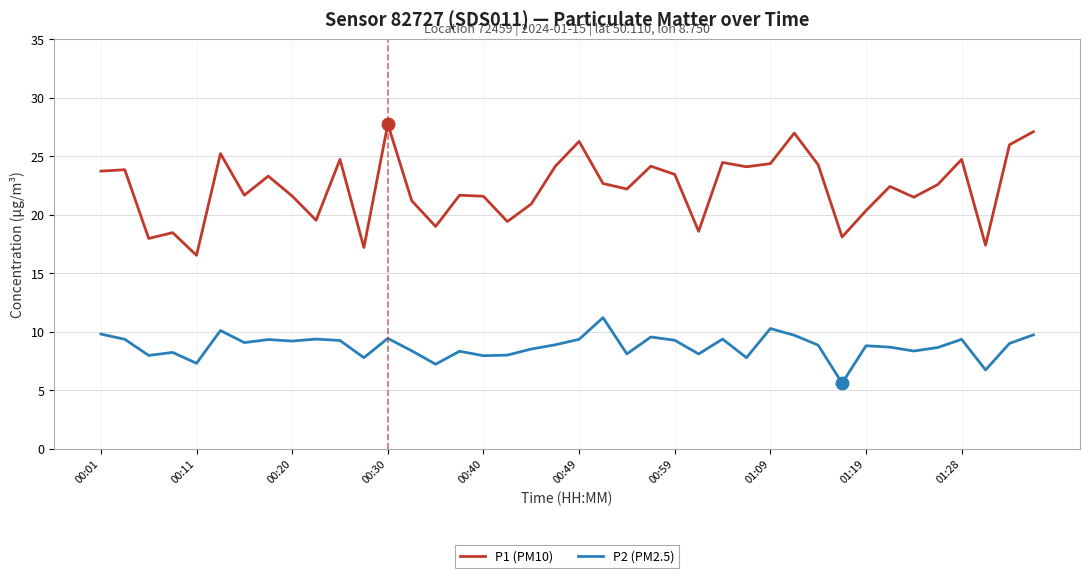

Does the chart display data point markers on the line(s)?

No